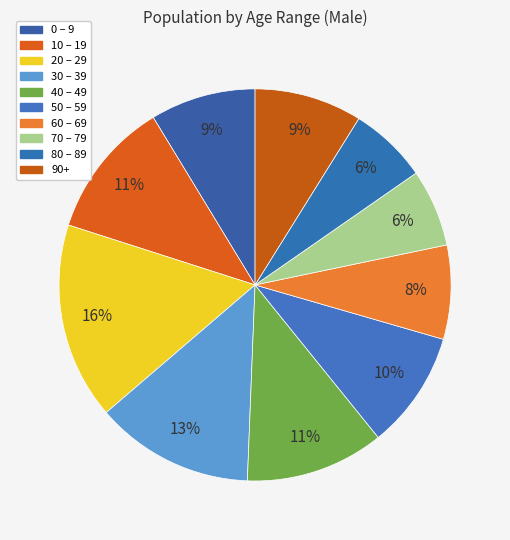

Is there a majority slice in this chart?

No